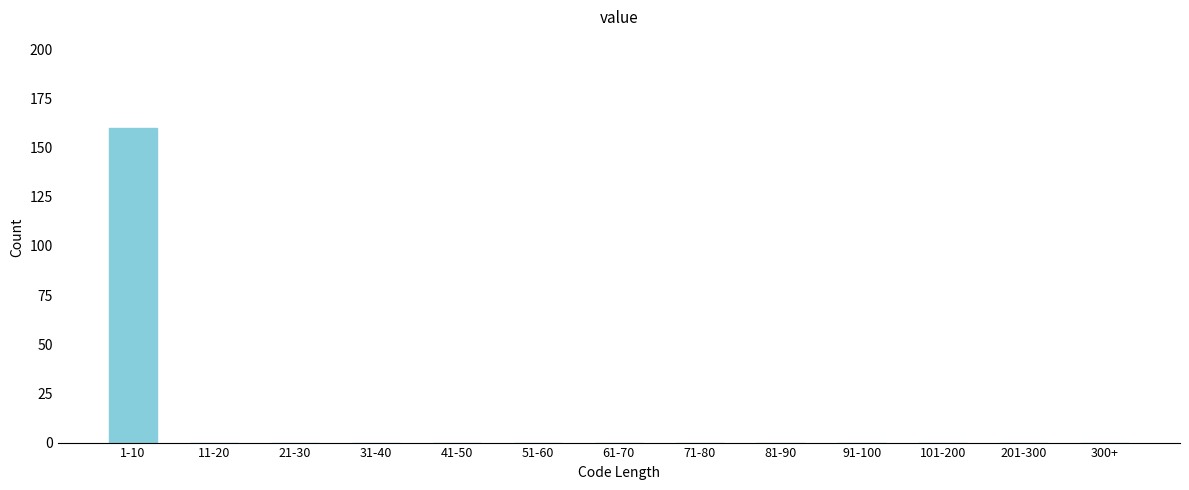

Reading left to right, list all the values displayed in this chart.

1-10=160	11-20=0	21-30=0	31-40=0	41-50=0	51-60=0	61-70=0	71-80=0	81-90=0	91-100=0	101-200=0	201-300=0	300+=0